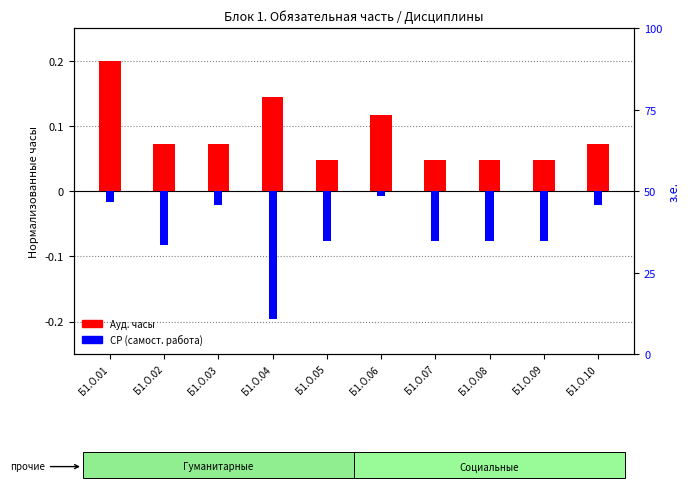

At which label is Ауд. часы closest to 0?

Б1.О.05